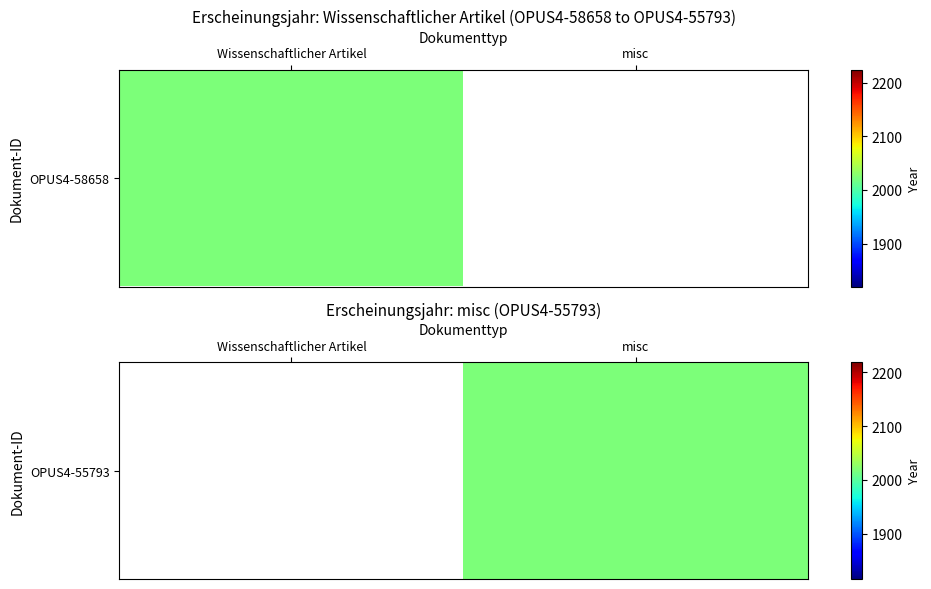

Which category has the lowest value across all series?

misc